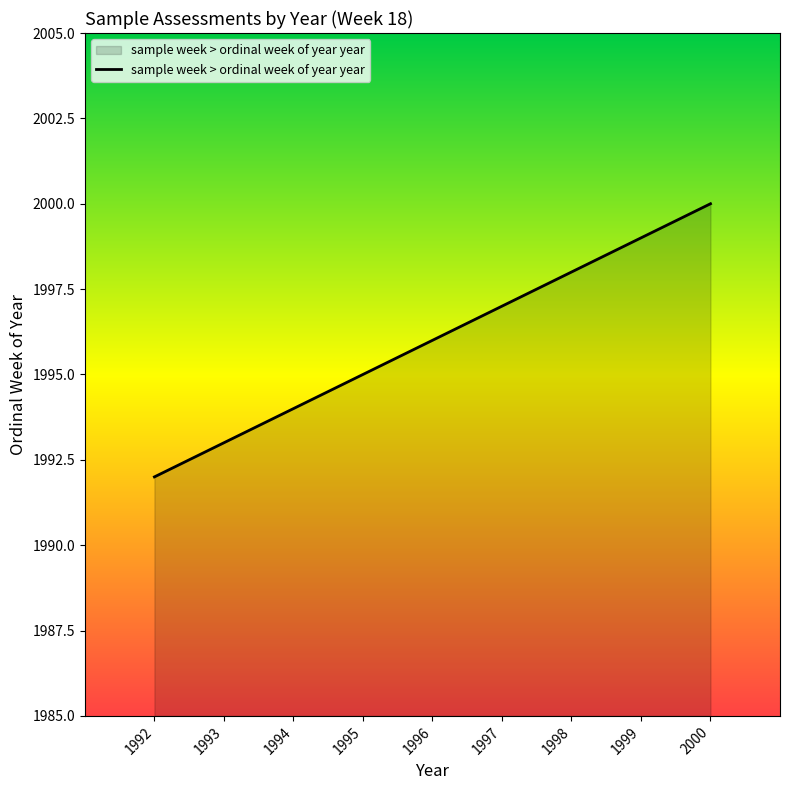

What is the difference between the maximum and minimum values?

8